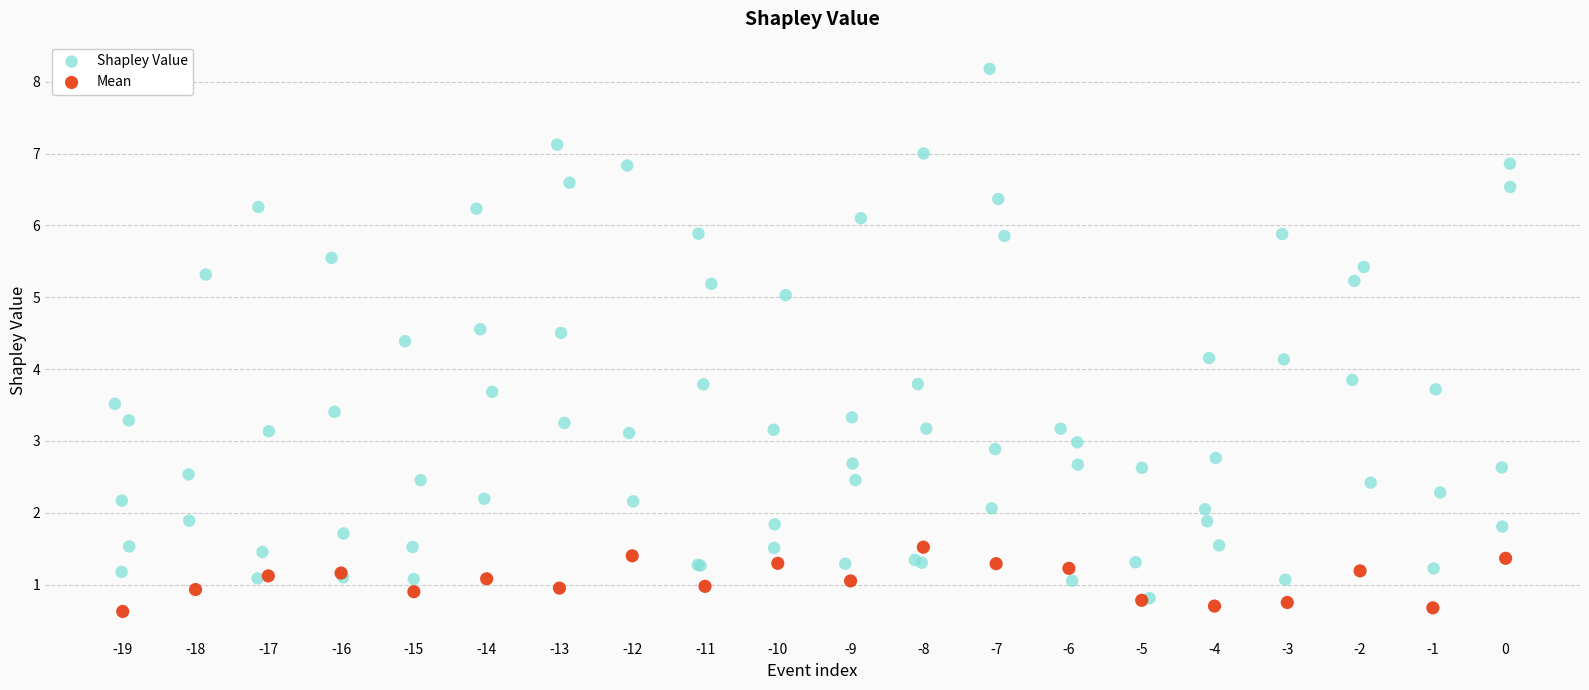

Which series has the largest Y range (max minus min)?

Shapley Value